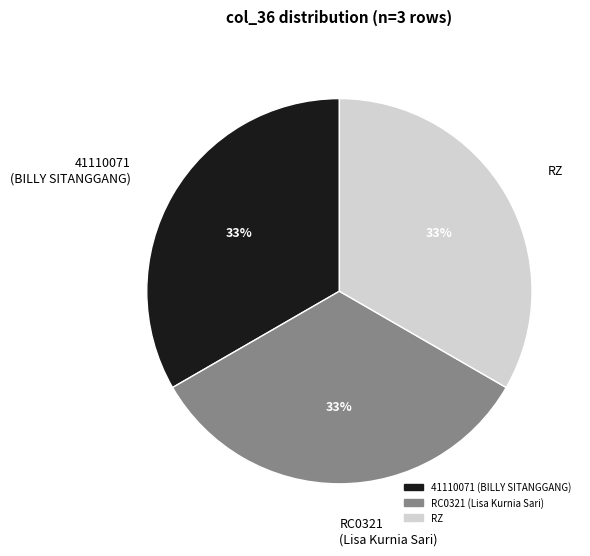

Is the sum of 41110071 (BILLY SITANGGANG) and RC0321 (Lisa Kurnia Sari) greater than half?

Yes